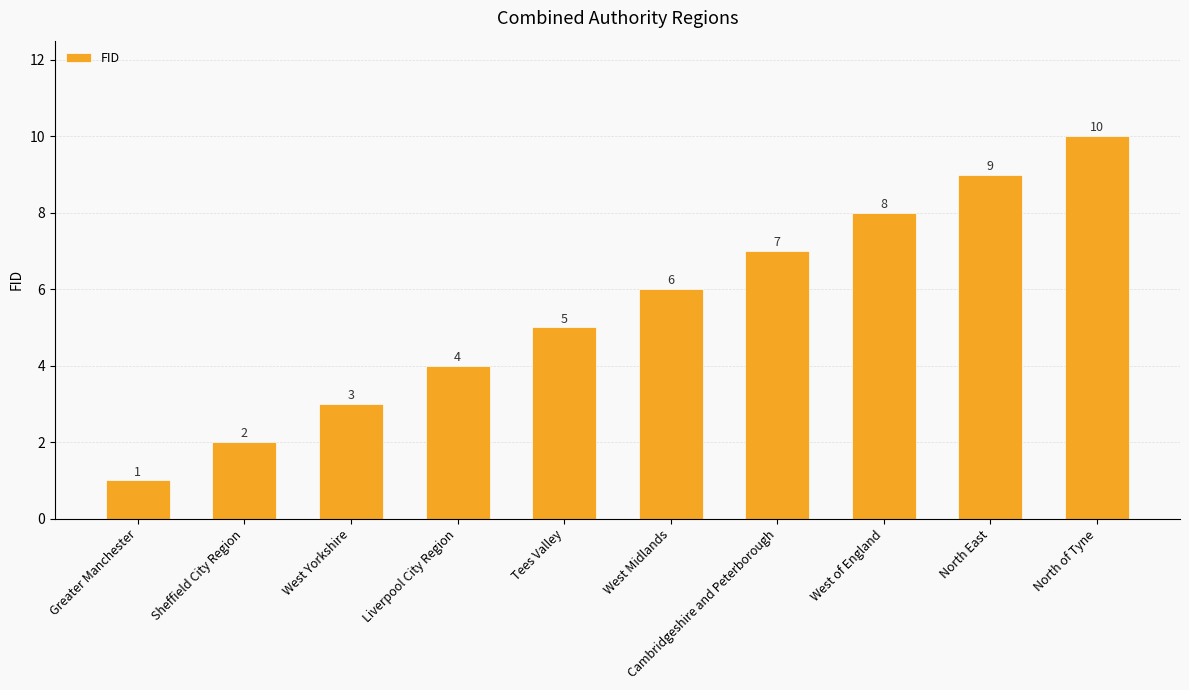

Is it true that the value at North of Tyne is 16?

False